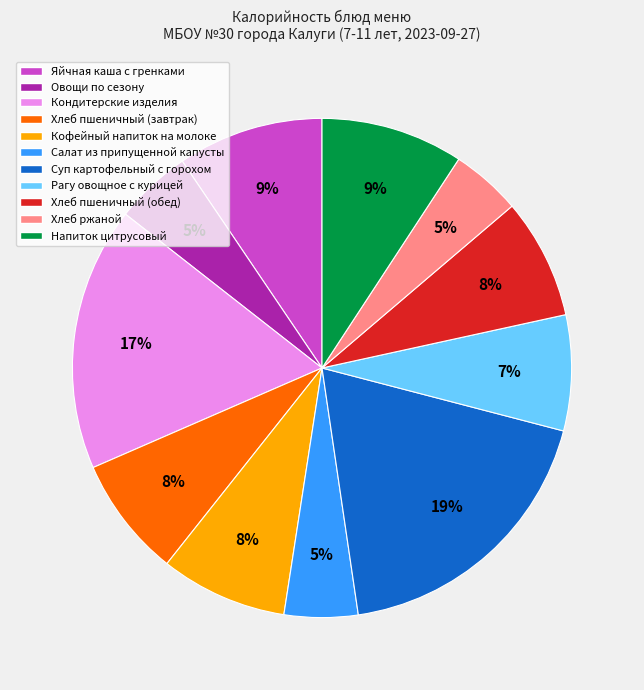

To the nearest percent, what is the difference between the Рагу овощное с курицей and Кофейный напиток на молоке slice percentages?

1%